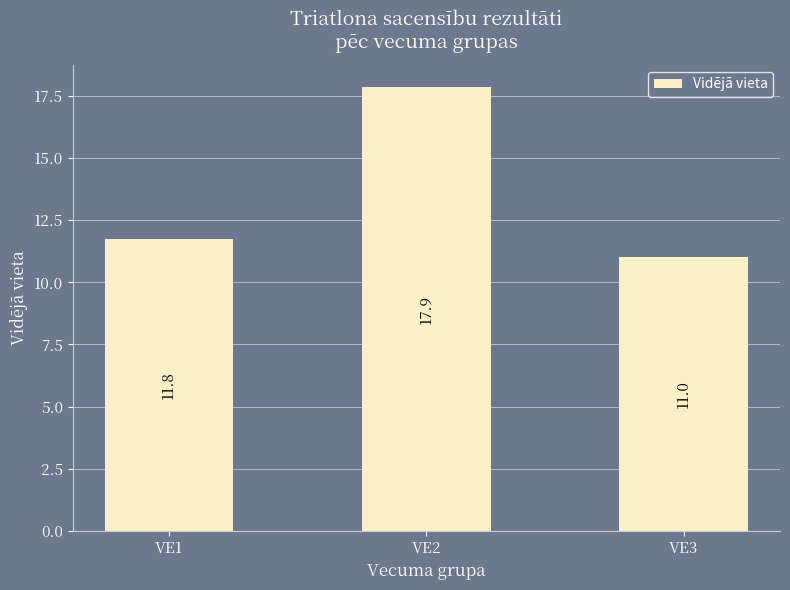

How many bars are there in total?

3